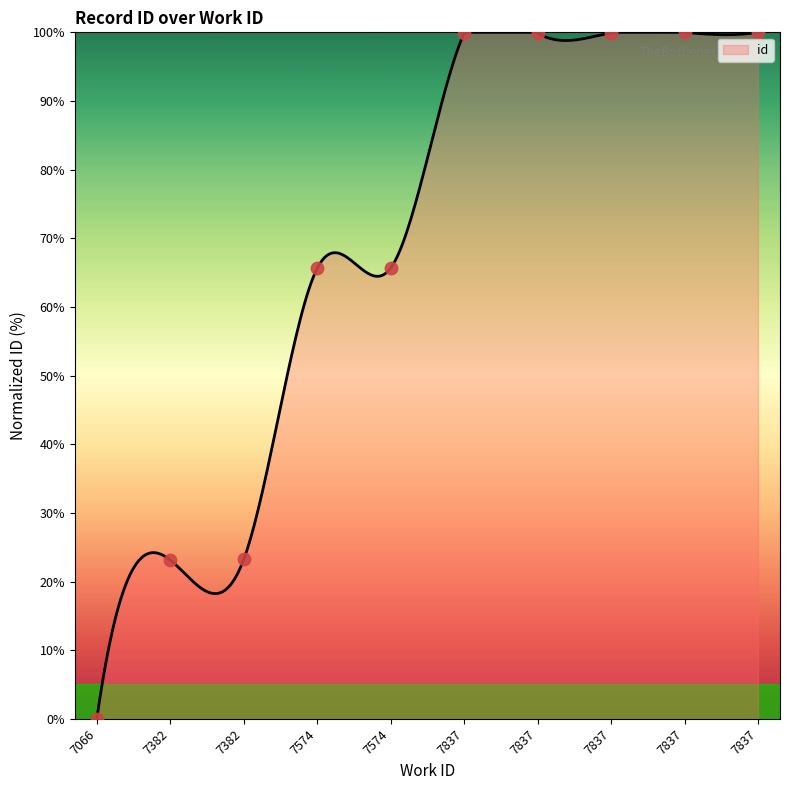

What is the ratio of the value at 7382 to the value at 7837?

0.2